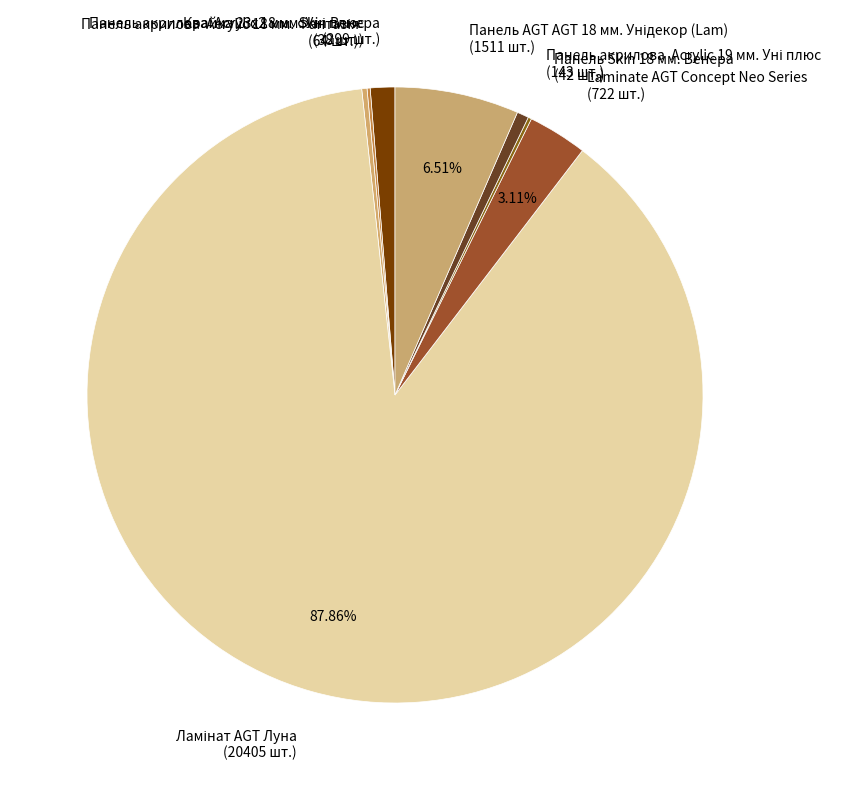

Does Крайка 23x2 мм. Skin Венера account for over 50% of the chart?

No